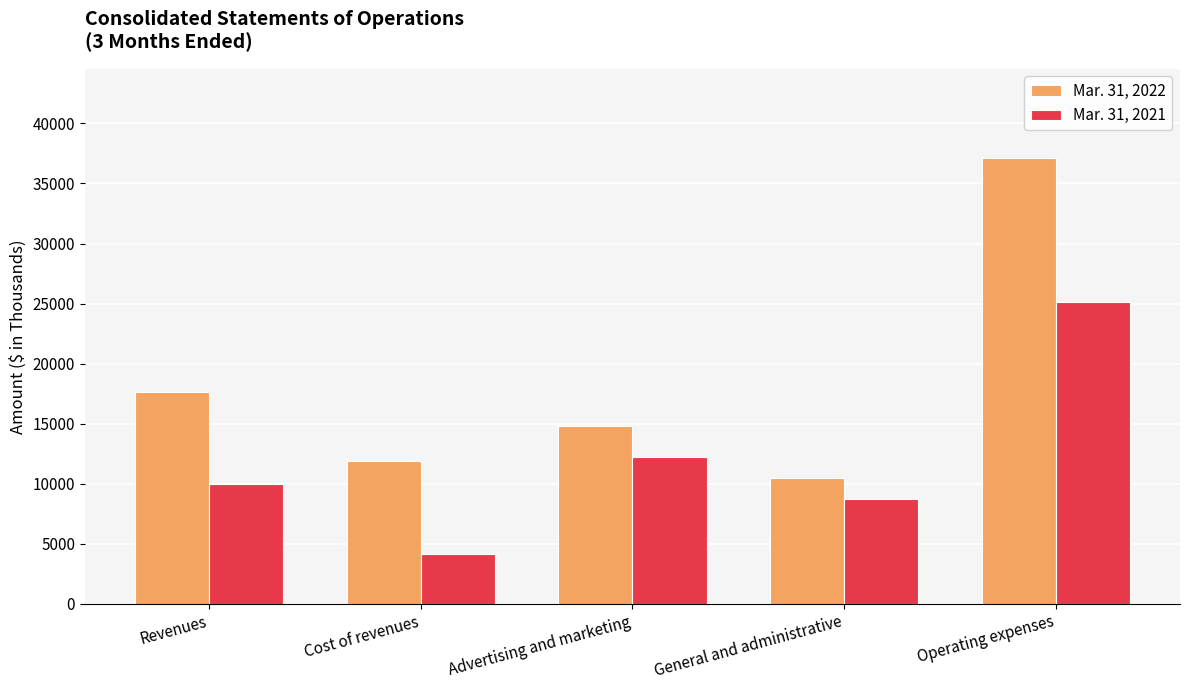

What is the total value across all series at Operating expenses?

62260